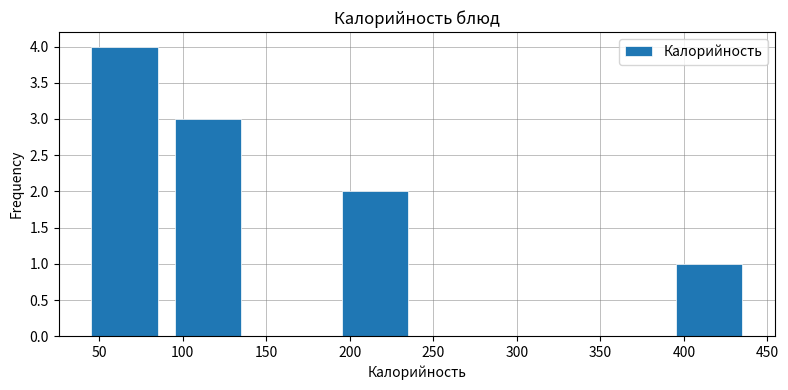

What is the height of the bar covering 190 to 240 on the x-axis? Neither the bar edges nor the heights are printed on the chart, so give them approximately, as read against the axes.

2